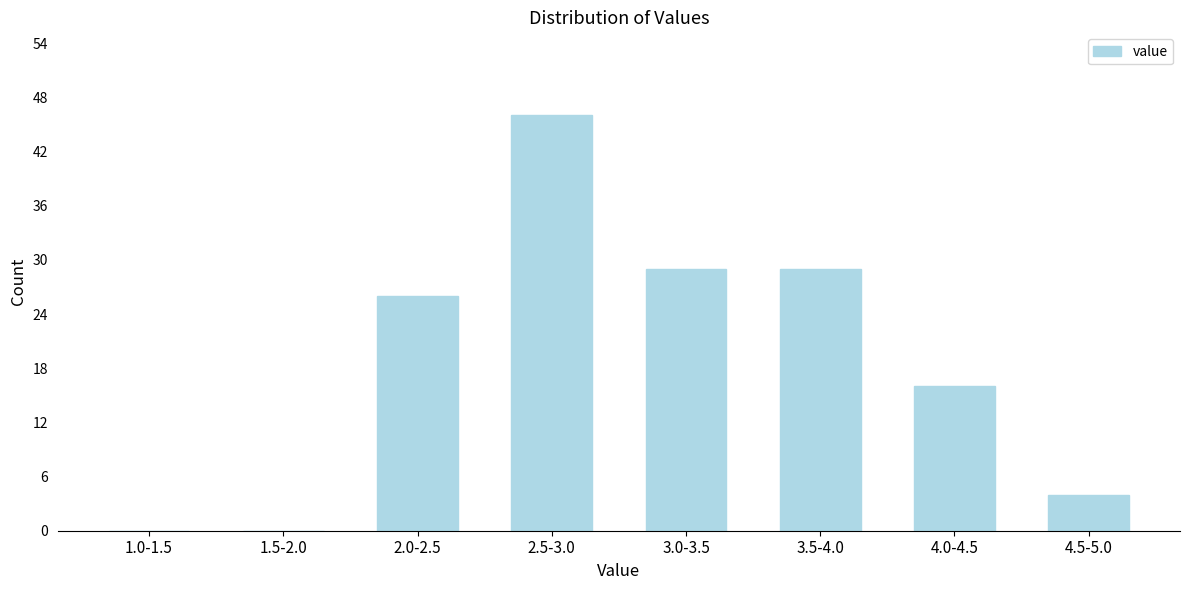

Reading left to right, list all the values displayed in this chart.

1.0-1.5=0	1.5-2.0=0	2.0-2.5=26	2.5-3.0=46	3.0-3.5=29	3.5-4.0=29	4.0-4.5=16	4.5-5.0=4